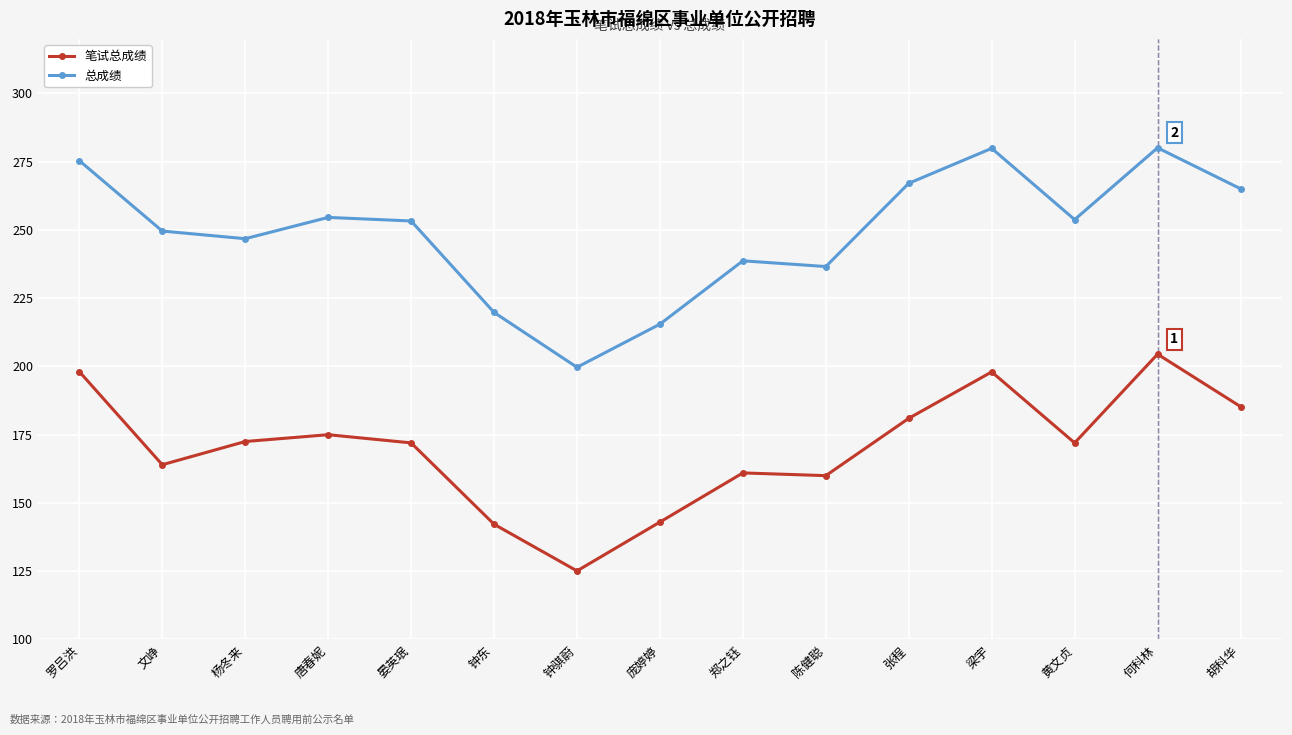

What is the label of the 11th point from the left?

张程